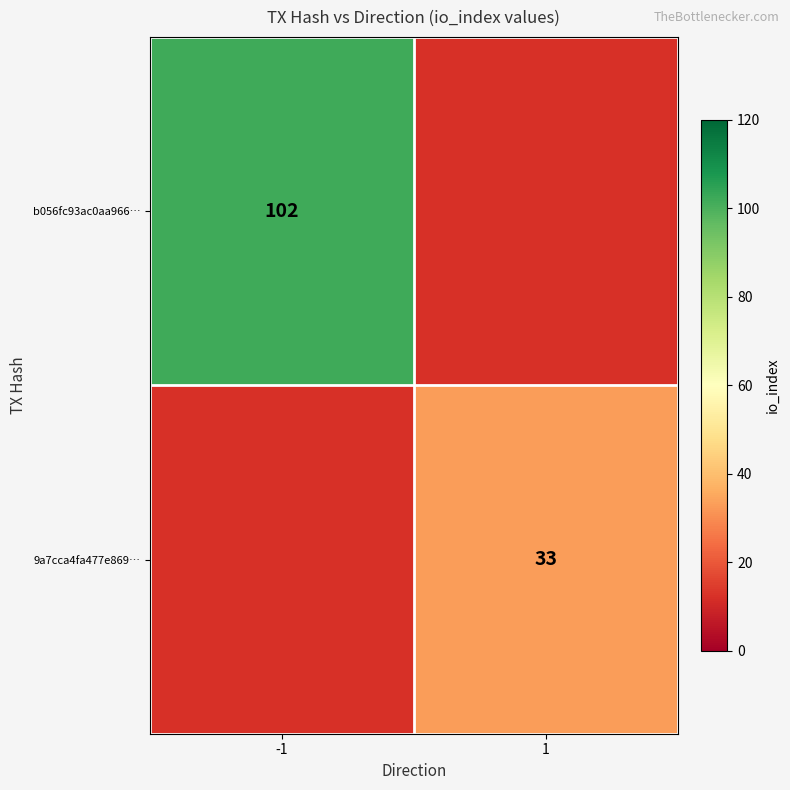

The value of b056fc93ac0aa966… at -1 is 102. True or false?

True